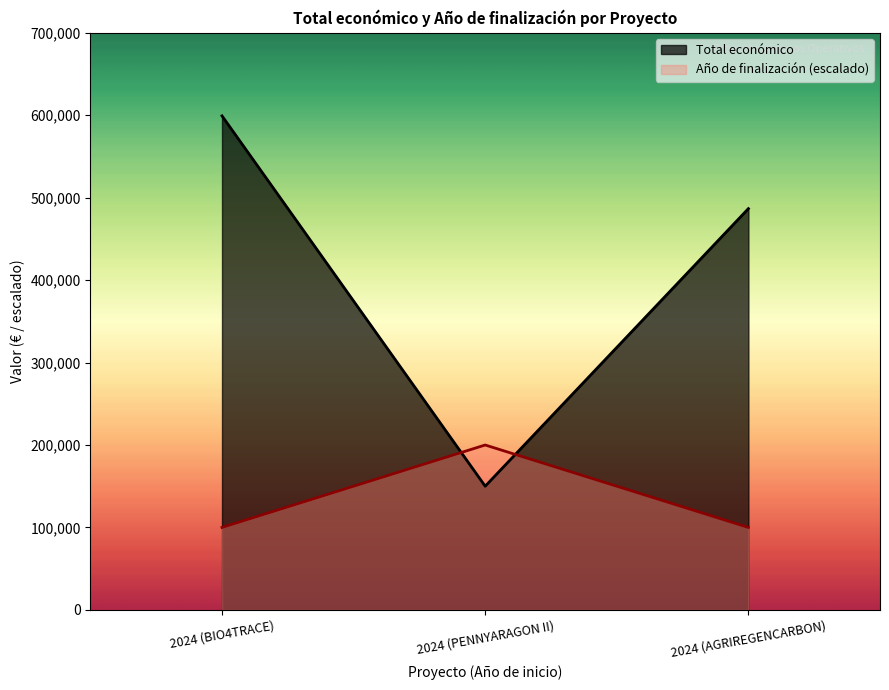

At which label does Total económico reach its minimum?

2024 (PENNYARAGON II)